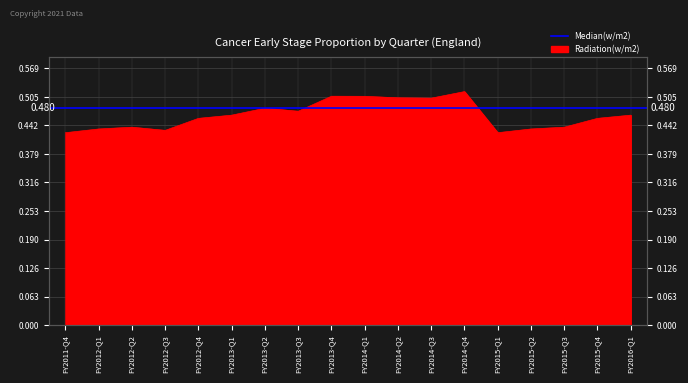

Reading left to right, what are all the values shown in this chart?

0.4	0.4	0.4	0.4	0.5	0.5	0.5	0.5	0.5	0.5	0.5	0.5	0.5	0.4	0.4	0.4	0.5	0.5